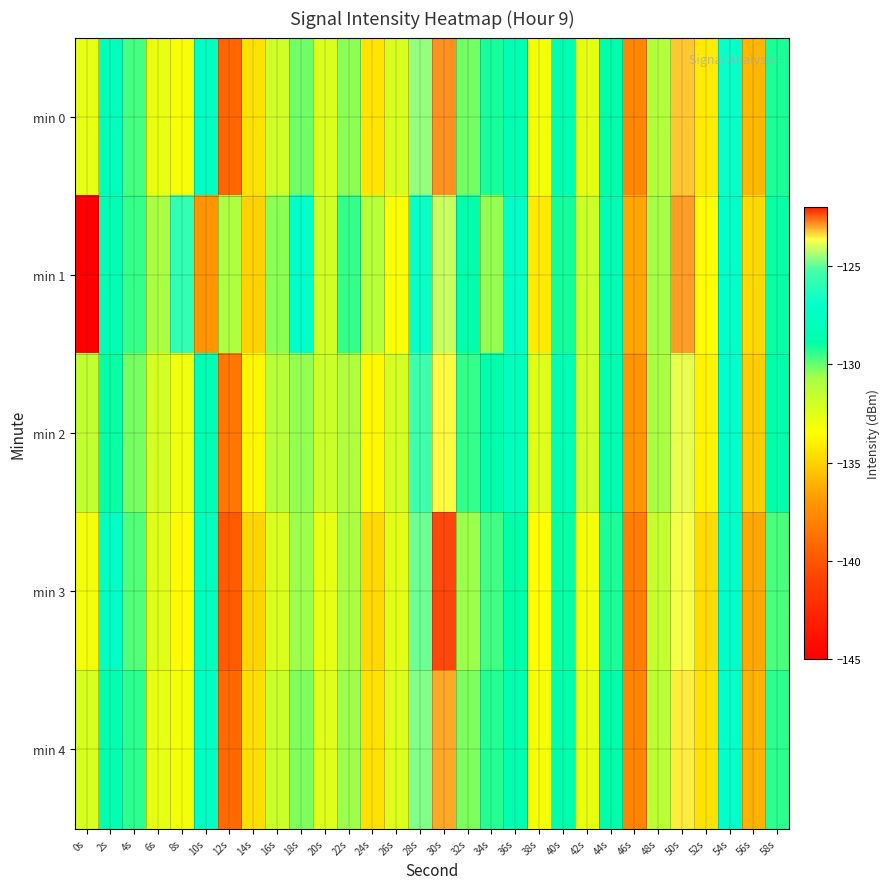

What is the spread (max minus min) of values at 48s?

0.9